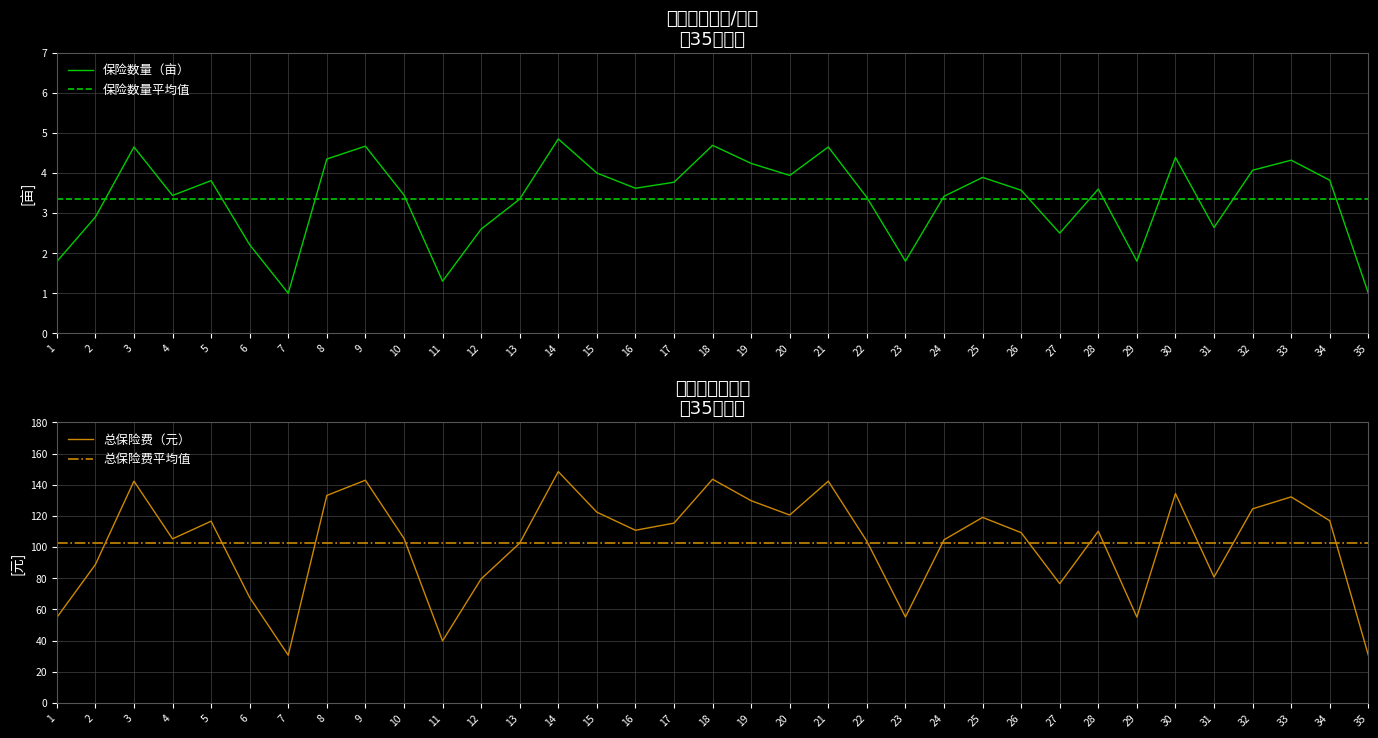

True or false: 保险数量（亩） and 总保险费（元） intersect in this chart.

False